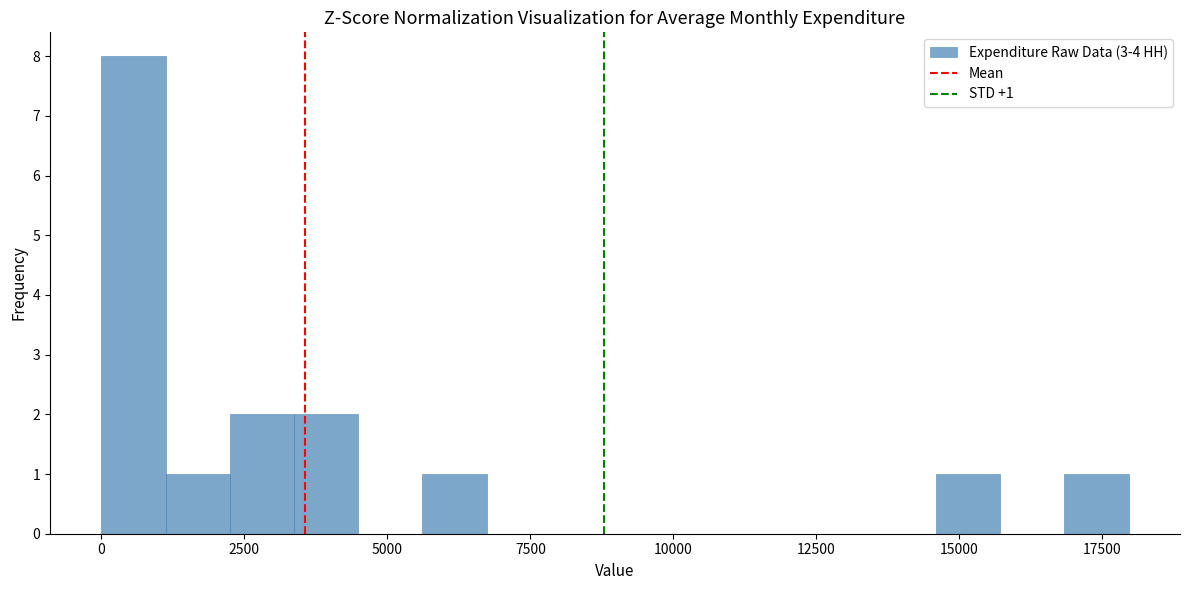

Around what value on the x-axis is the tallest bar? Give the approximate position of its centre, as read against the axis.

500